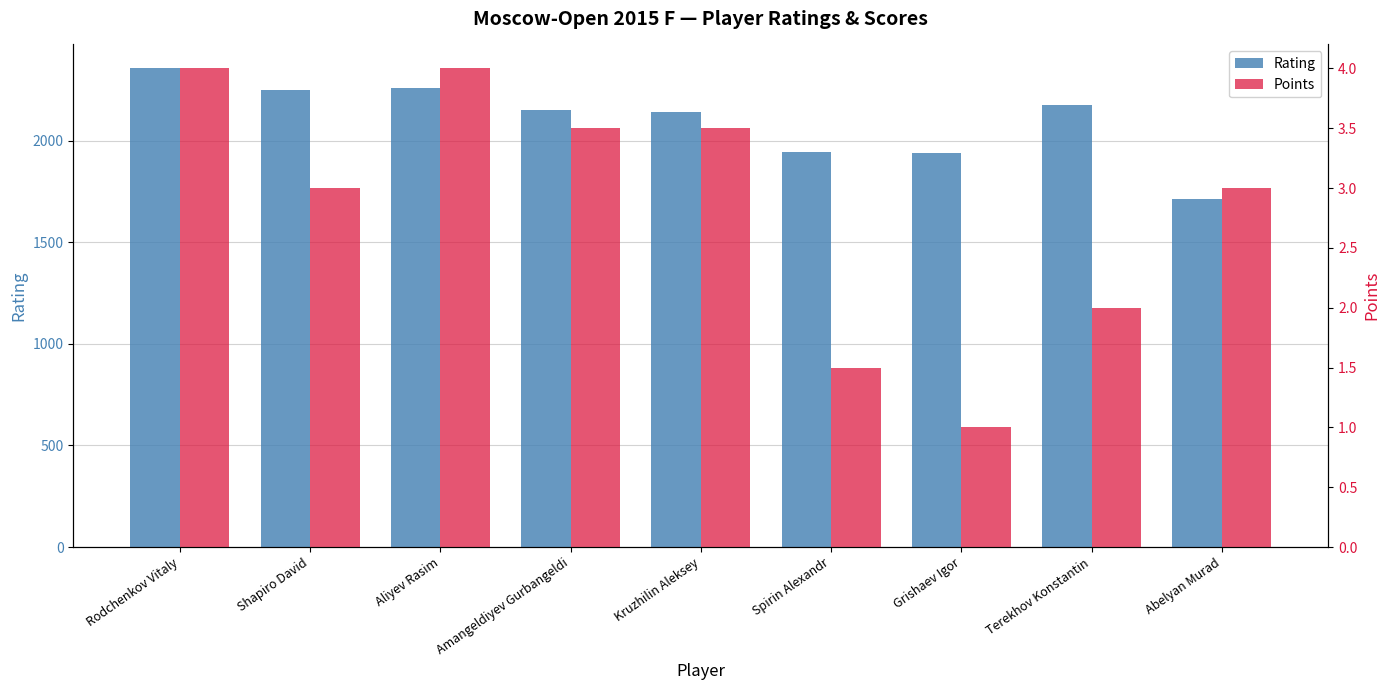

What is the difference between the Points values at Aliyev Rasim and Terekhov Konstantin?

2.0